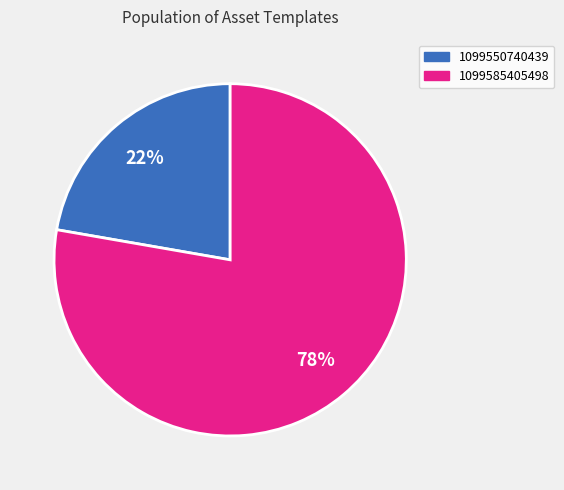

What percentage is the 1099550740439 slice, to the nearest percent?

22%